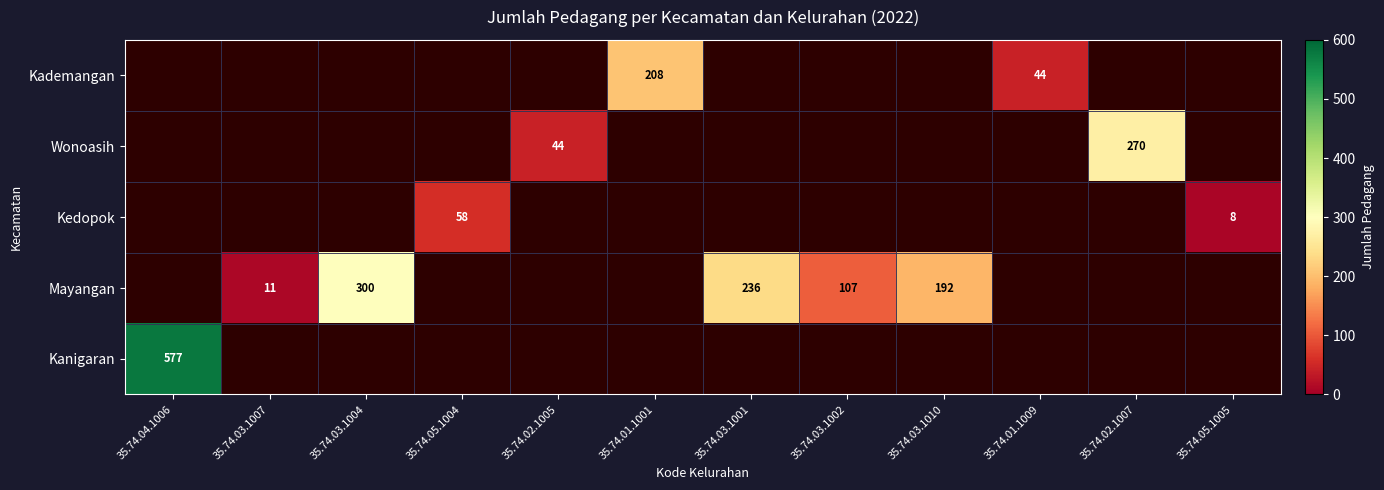

What is the difference between the Mayangan values at 35.74.03.1004 and 35.74.03.1001?

64